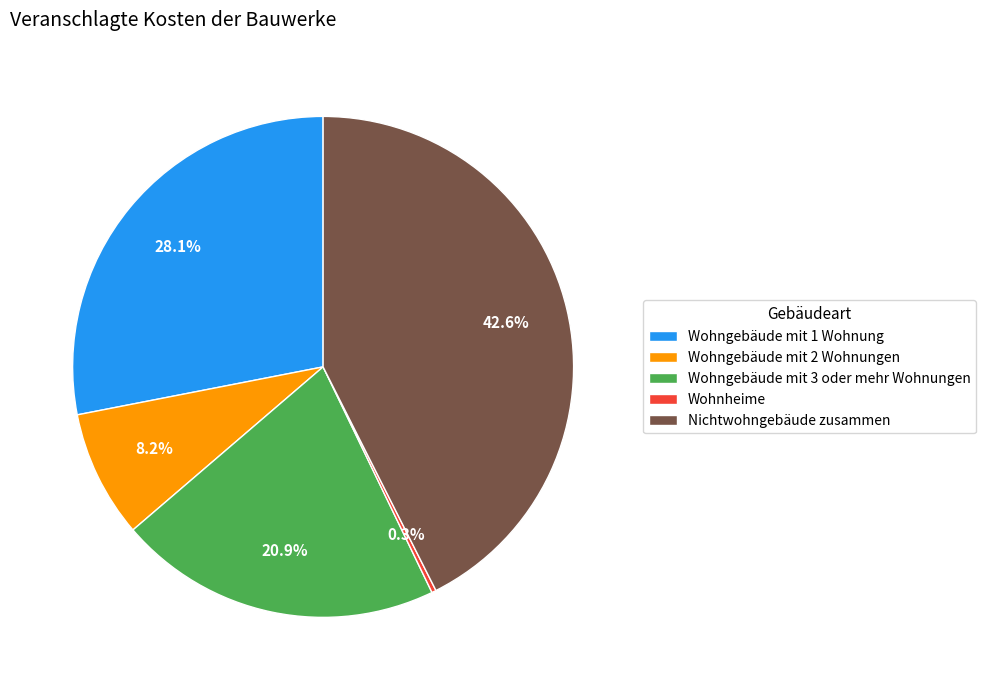

Do Wohngebäude mit 3 oder mehr Wohnungen and Wohngebäude mit 1 Wohnung together represent more than half of the pie?

No